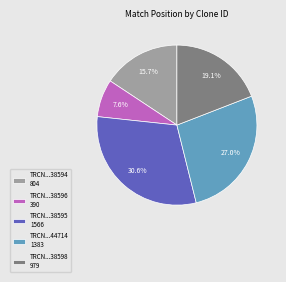

What is the ratio of the value at TRCN...38595 1566 to the value at TRCN...38594 804?

1.9